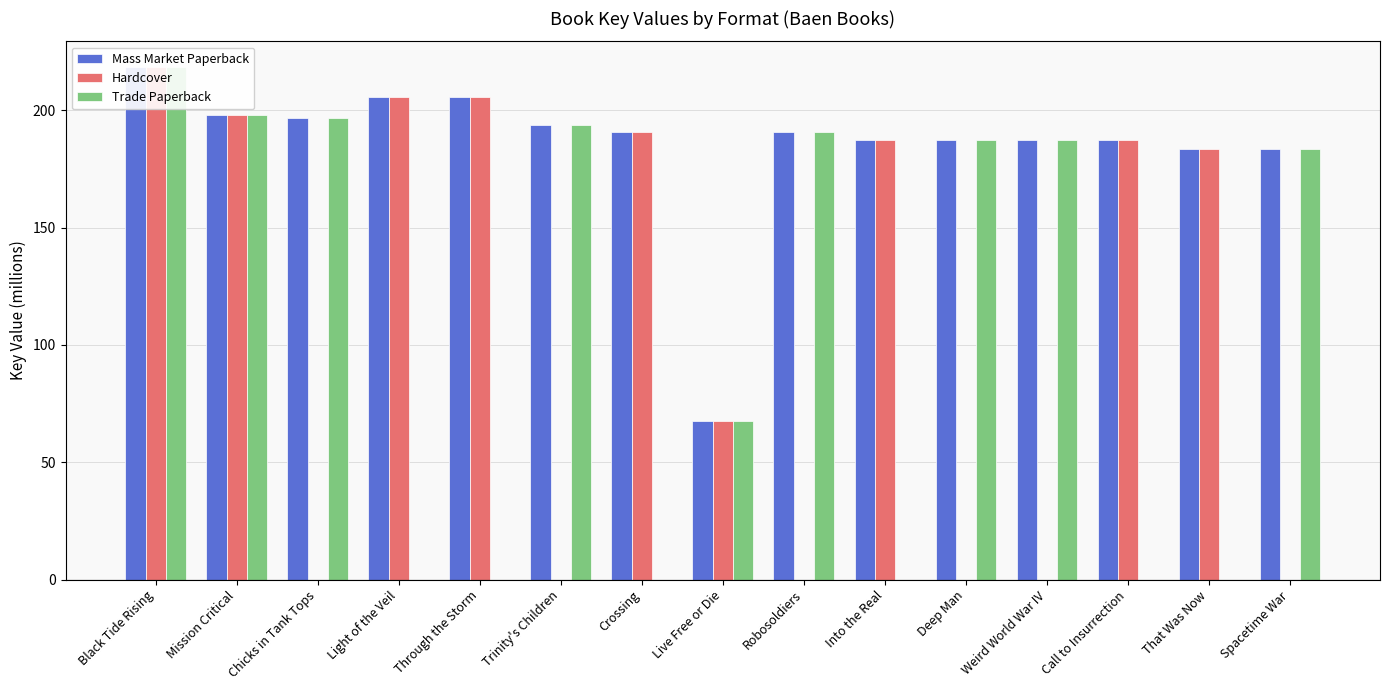

List the labels in order of Mass Market Paperback value, largest first.

Black Tide Rising, Light of the Veil, Through the Storm, Mission Critical, Chicks in Tank Tops, Trinity's Children, Crossing, Robosoldiers, Into the Real, Weird World War IV, Call to Insurrection, Deep Man, That Was Now, Spacetime War, Live Free or Die